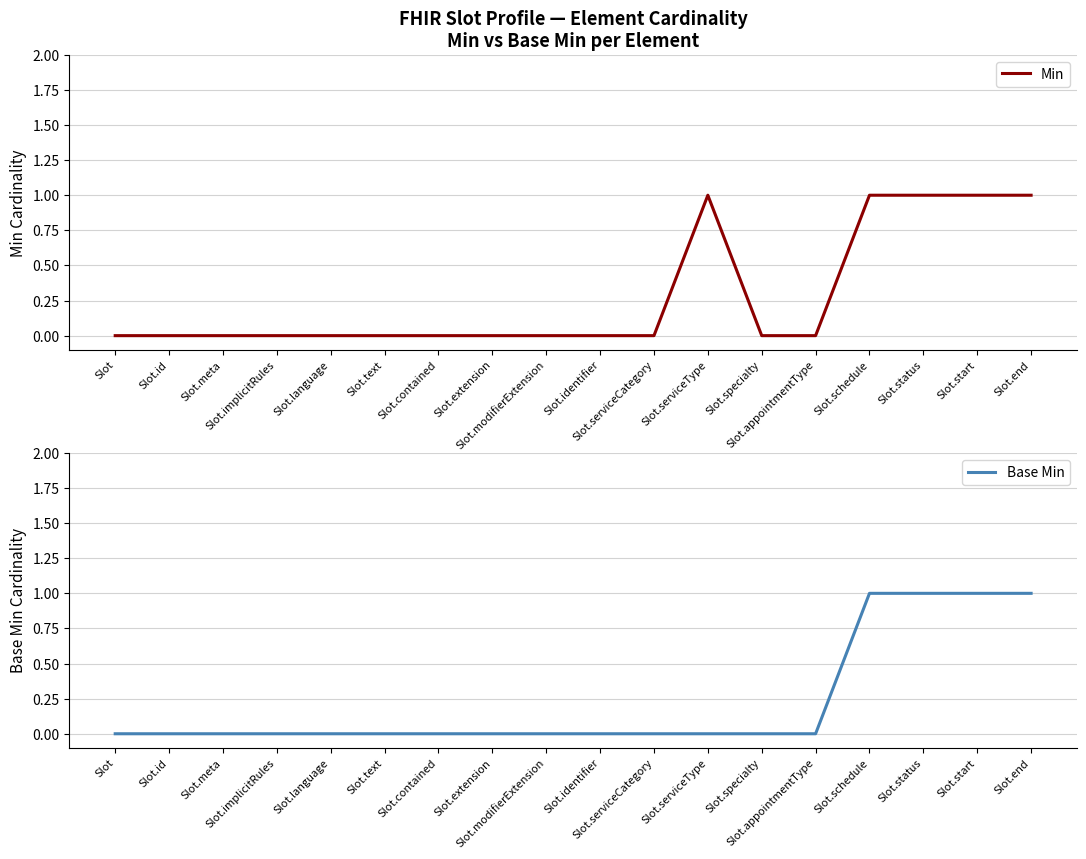

How many Base Min values are between 0 and 1?

18